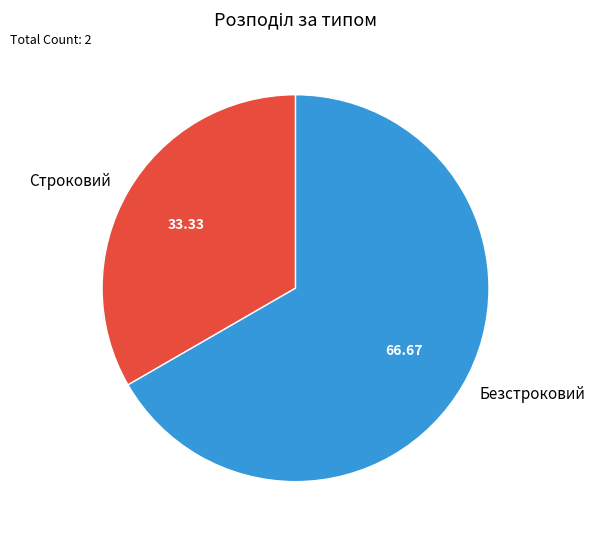

Is the sum of Строковий and Безстроковий greater than half?

Yes